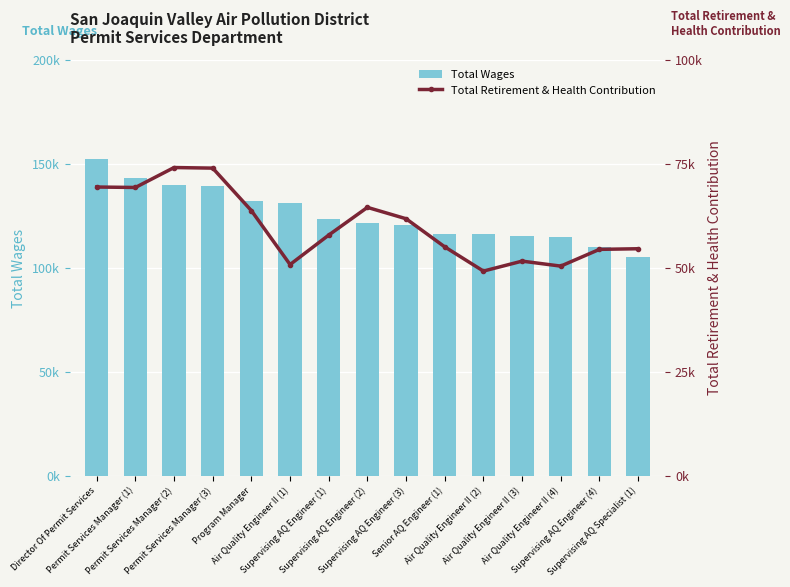

Rank the series by their average value, from highest to lowest.

Total Wages, Total Retirement & Health Contribution